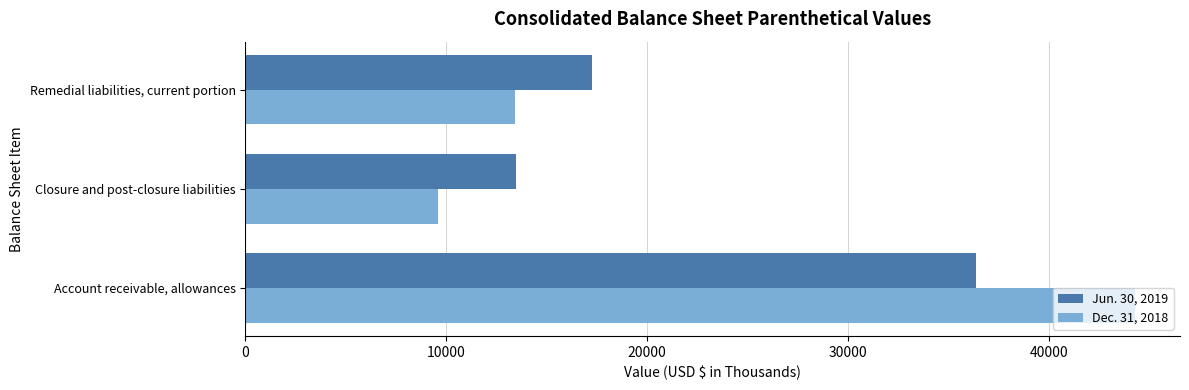

What is the total value across all series at Remedial liabilities, current portion?

30698